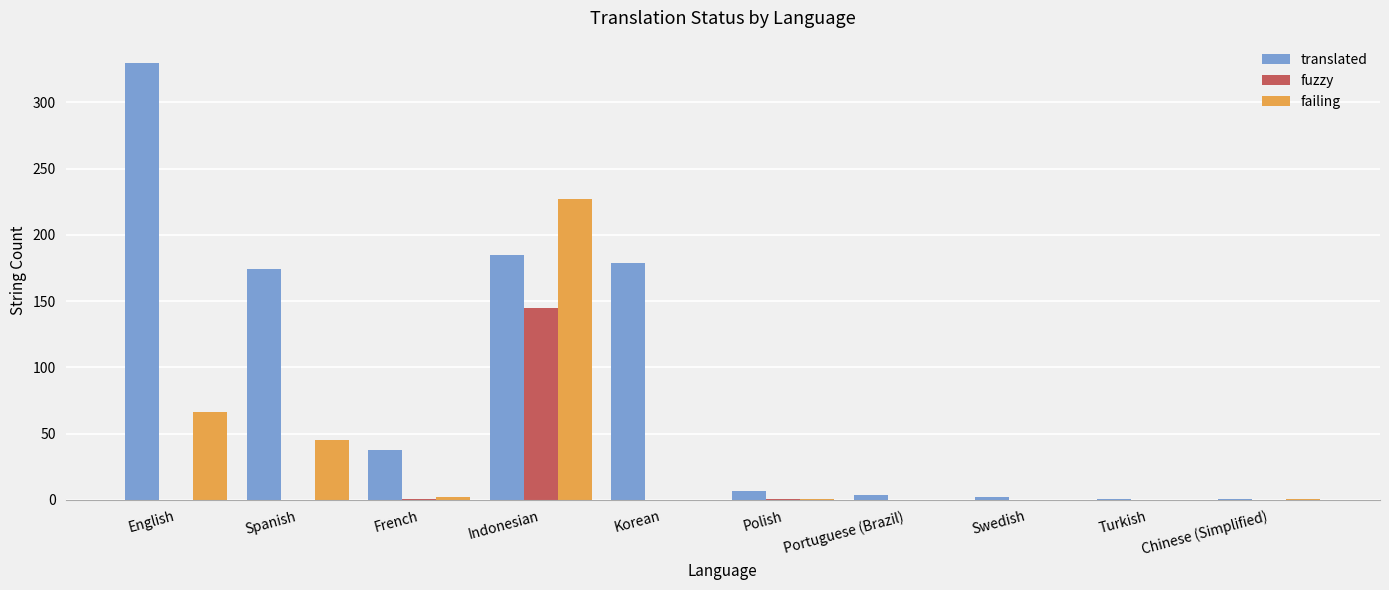

Which label corresponds to the largest value in the chart?

English